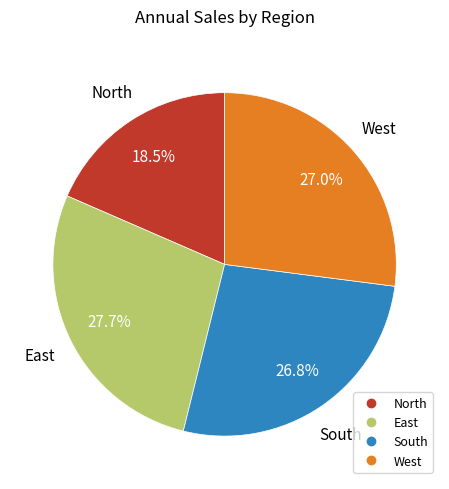

How many segments does this pie chart have?

4